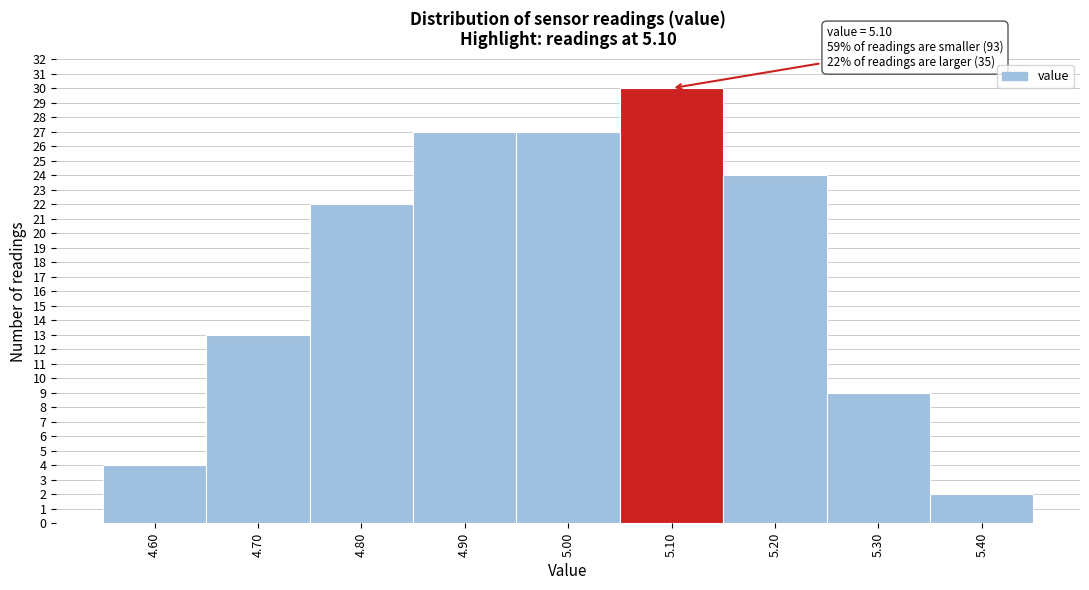

Which range on the x-axis has the tallest bar?

5.05 to 5.15